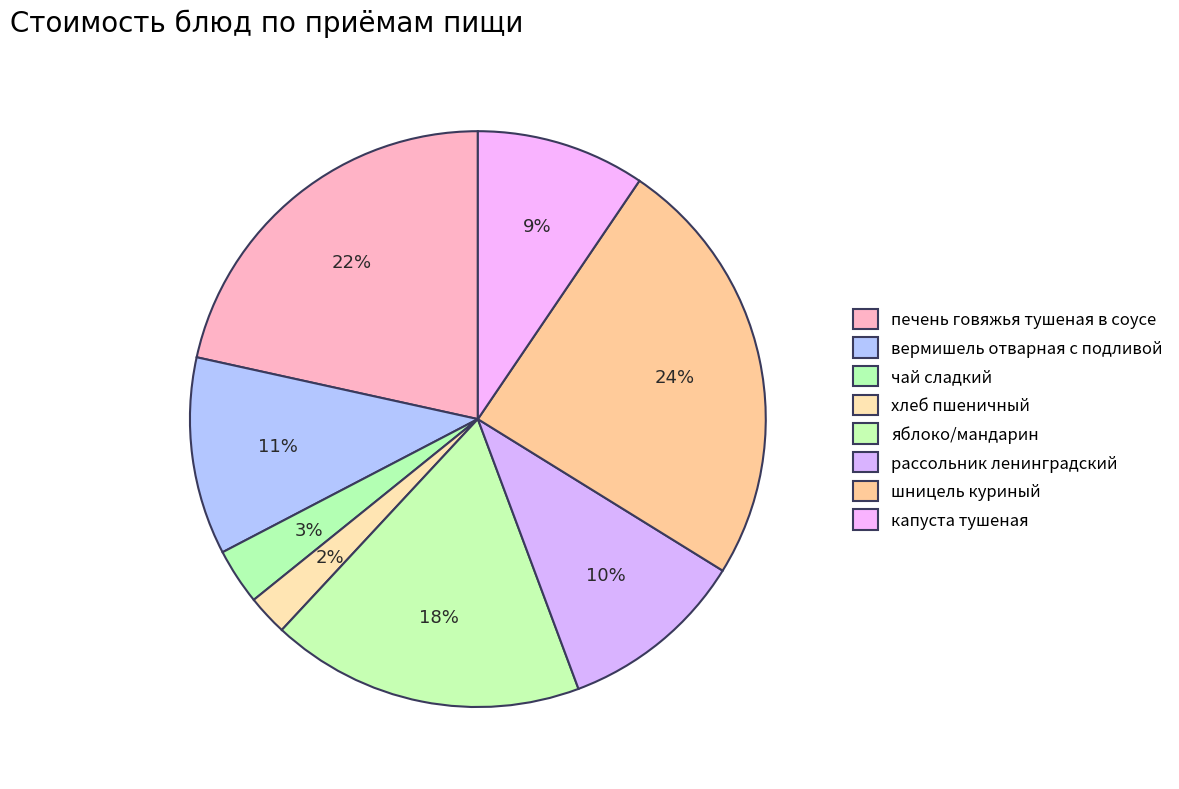

How many segments does this pie chart have?

8